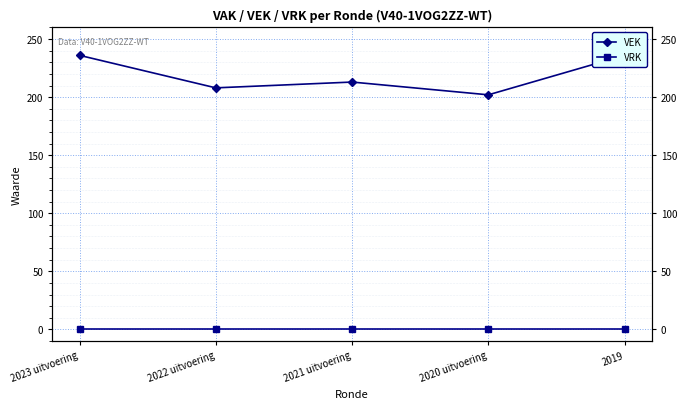

True or false: VRK has more than 2 interior local peaks.

False